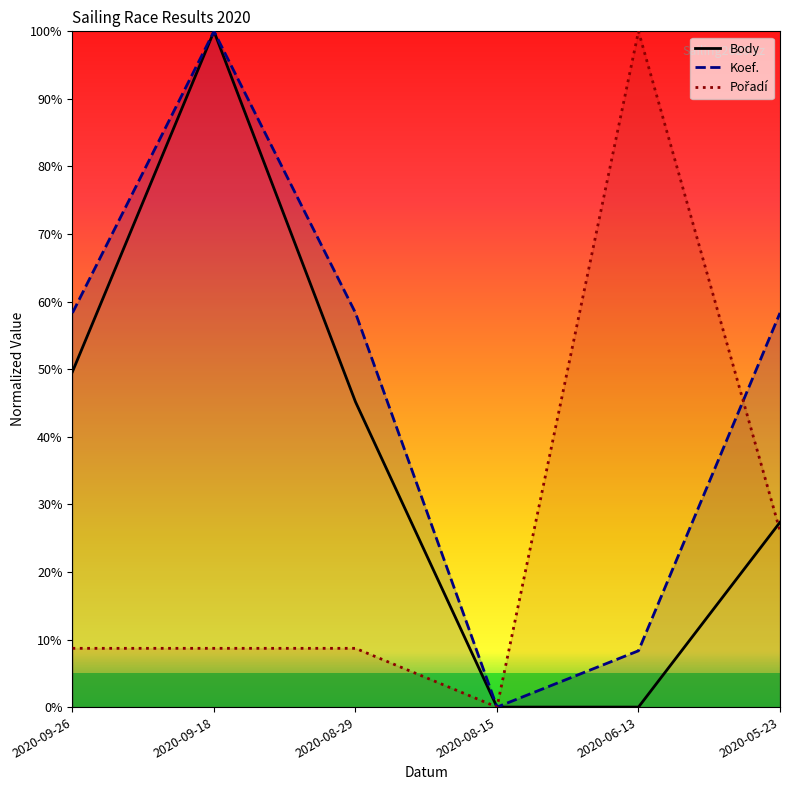

Where is Koef. nearest to the value 50?

2020-09-26